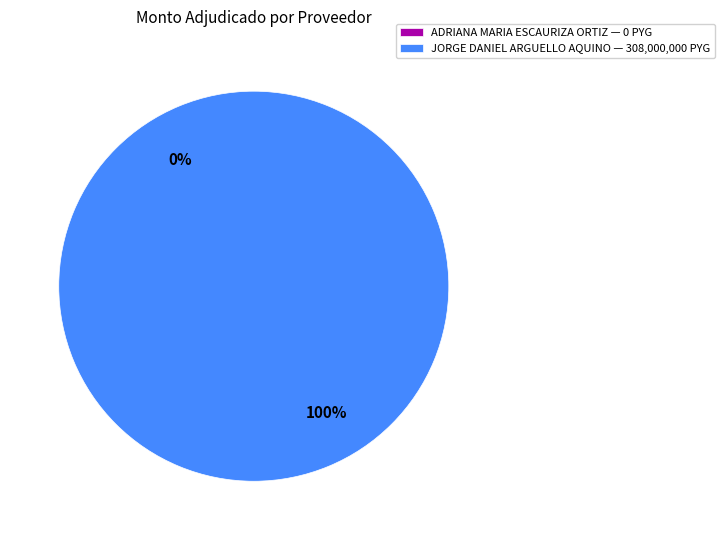

How many segments does this pie chart have?

2